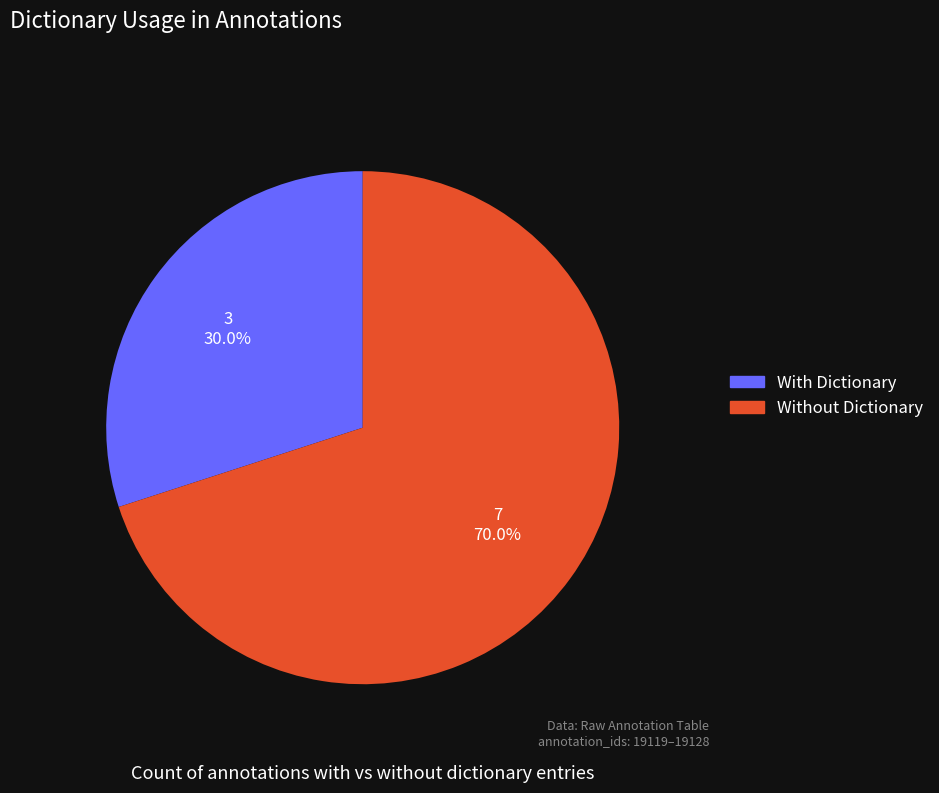

Which slice represents more than half of the pie?

Without Dictionary